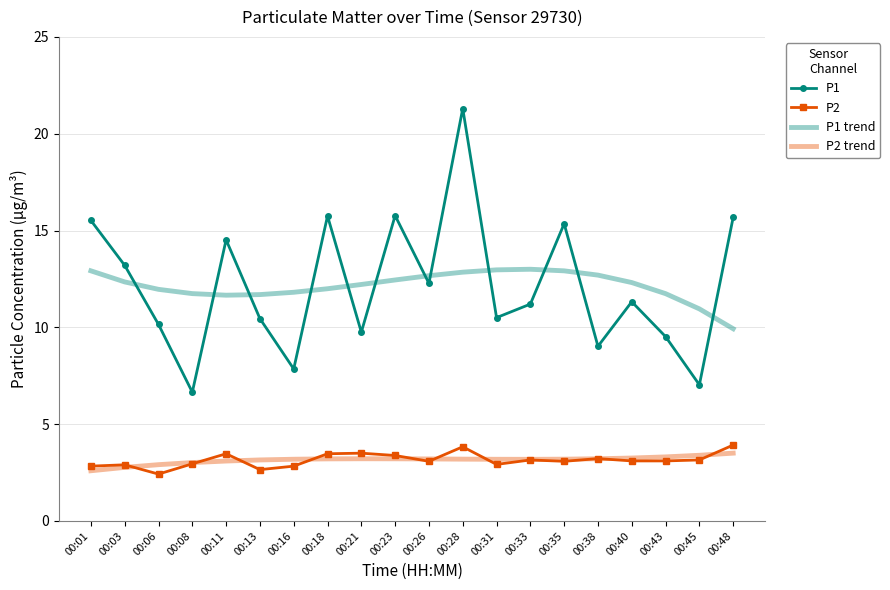

What is the difference between the maximum and second lowest values in the P2 trend series?

0.7